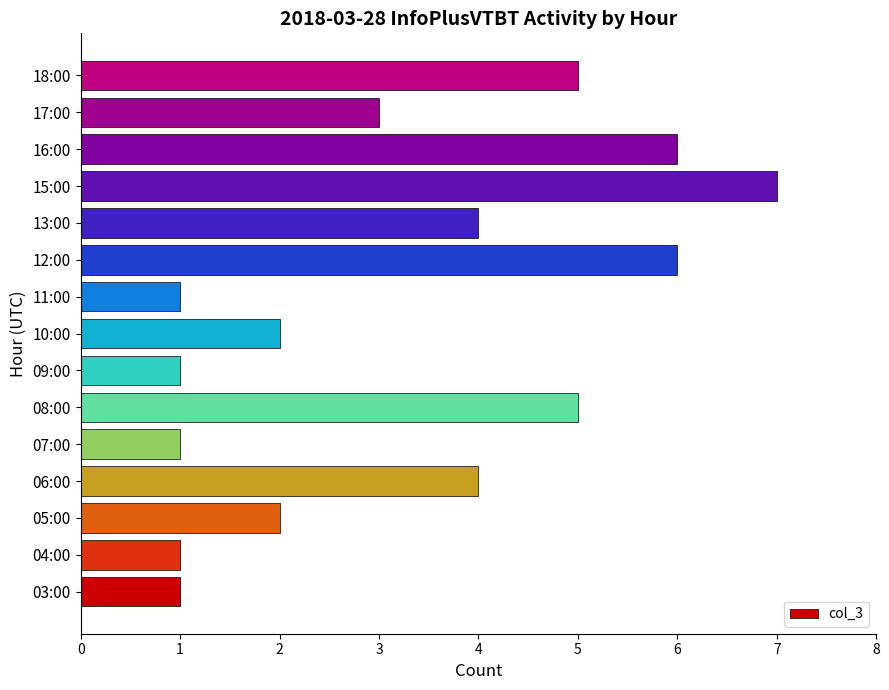

Does the chart contain any negative values?

No